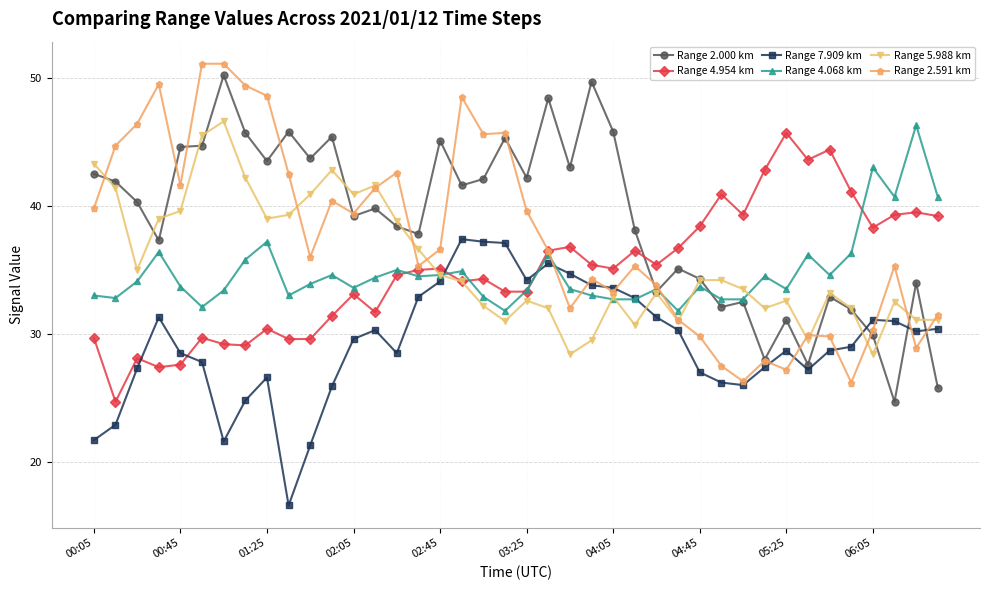

What is the maximum value for Range 5.988 km?

46.6